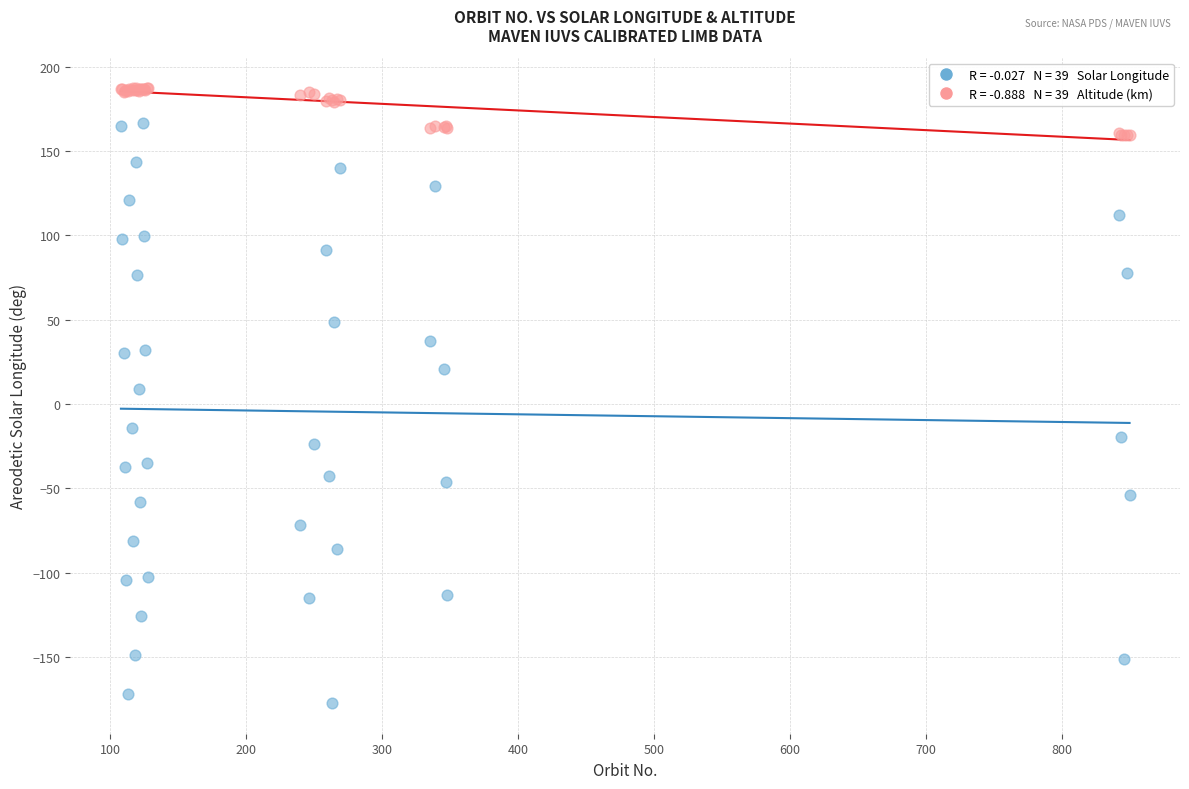

Across all series, what Y value is closest to 4?

9.0